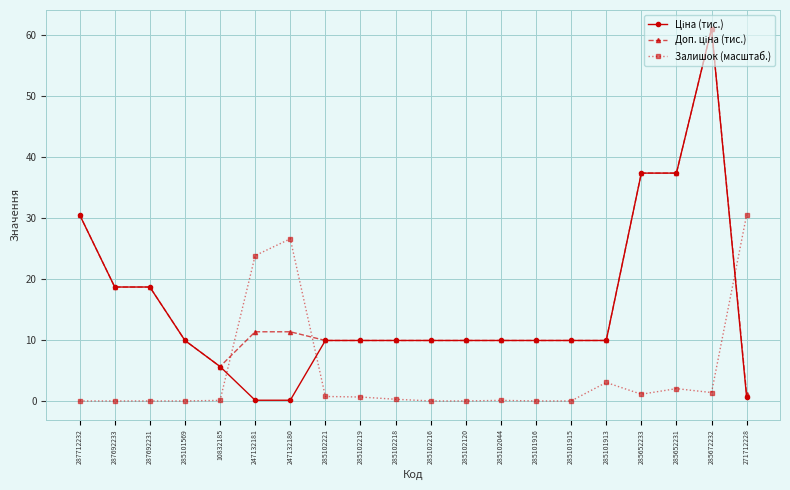

Does the chart display data point markers on the line(s)?

Yes